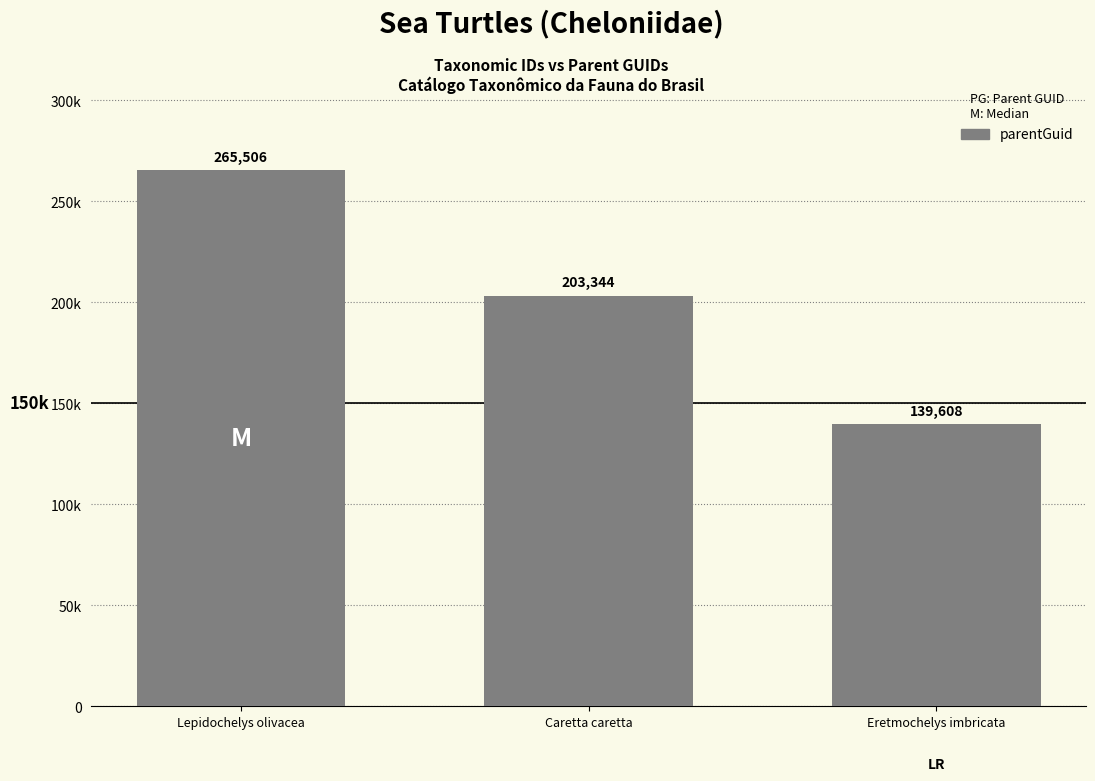

List the labels in order of value, largest first.

Lepidochelys olivacea, Caretta caretta, Eretmochelys imbricata